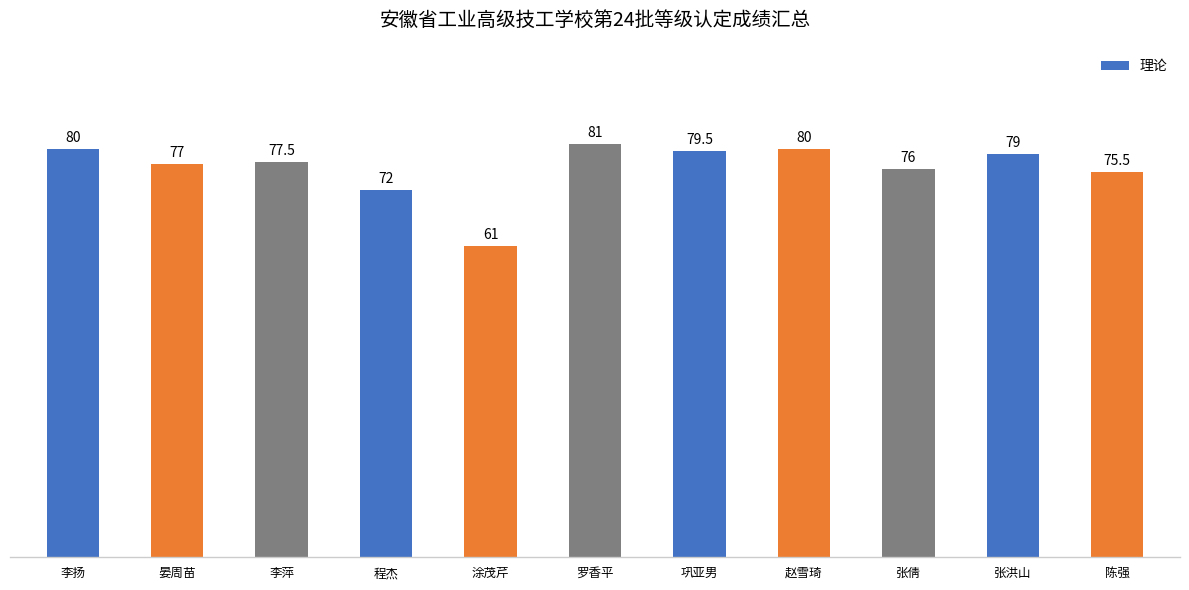

What is the average value?

76.2